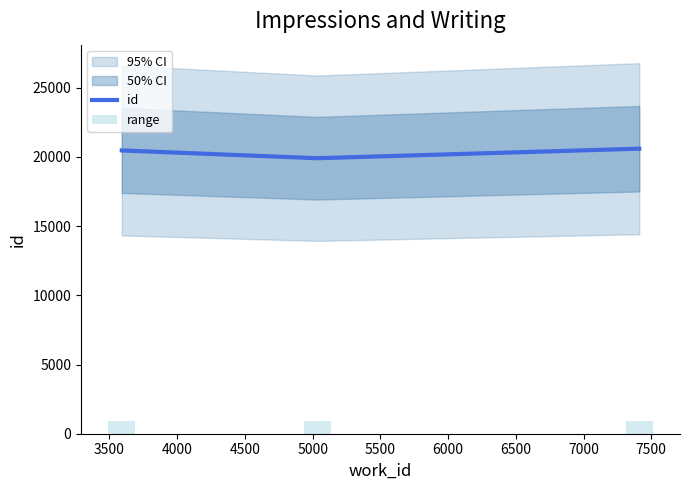

The range series shows 259.1 at 4000. True or false?

False